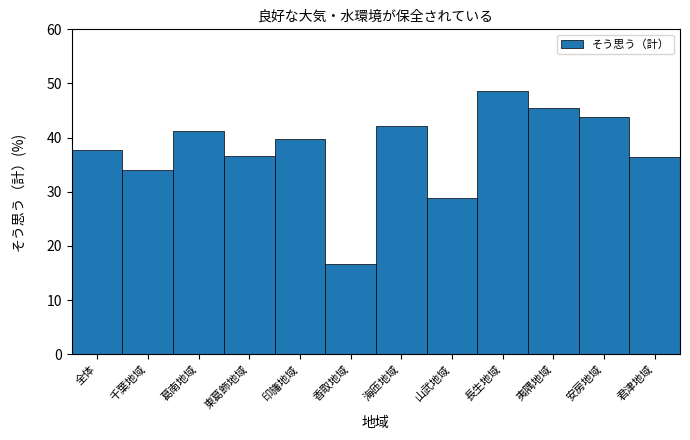

What is the value of the 10th bar from the left?

45.5